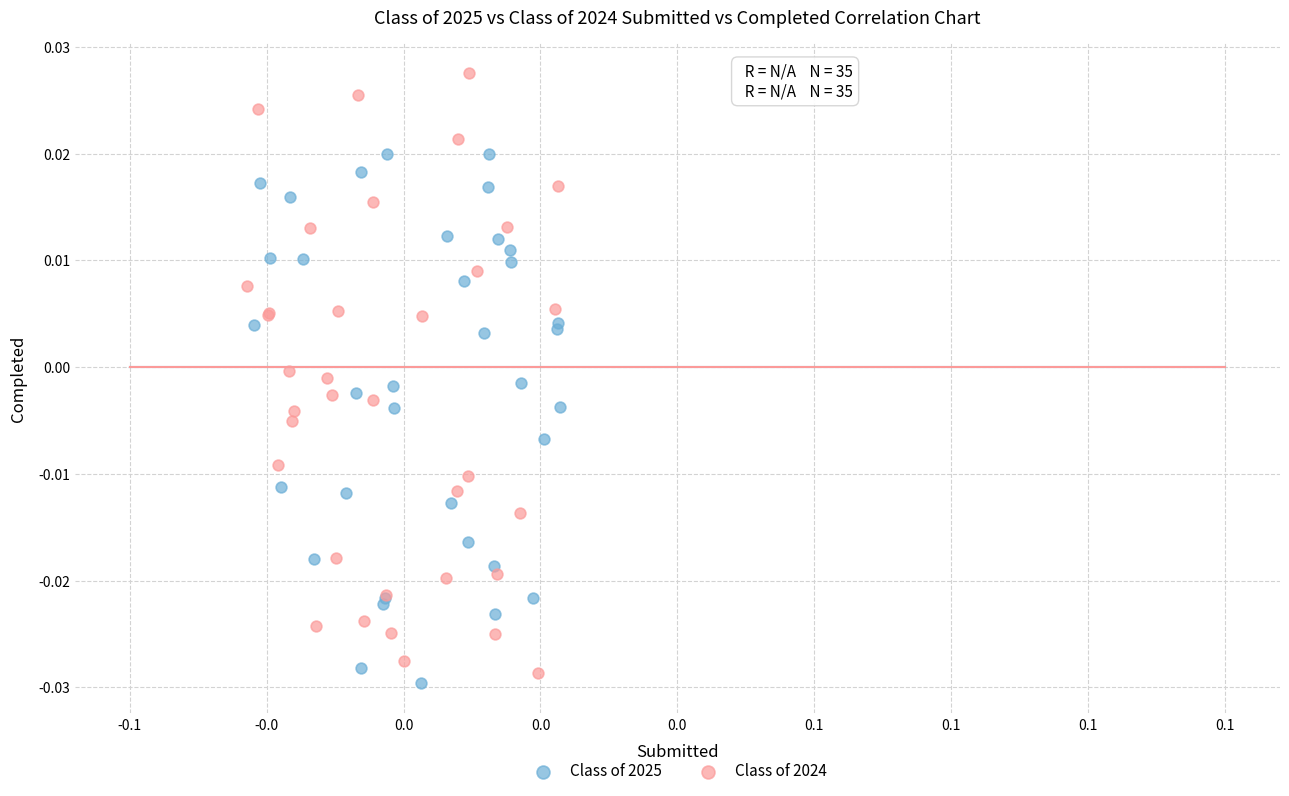

Which series contains the lowest Y value?

Class of 2025